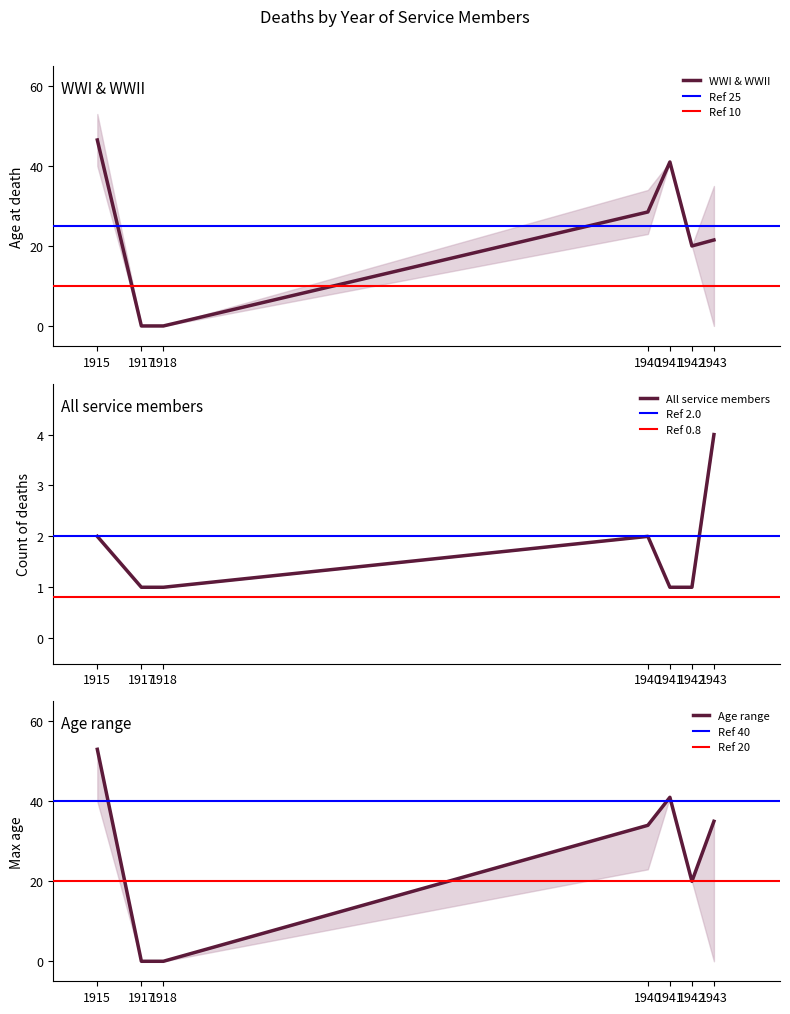

Between 1918 and 10, which is larger?

1918